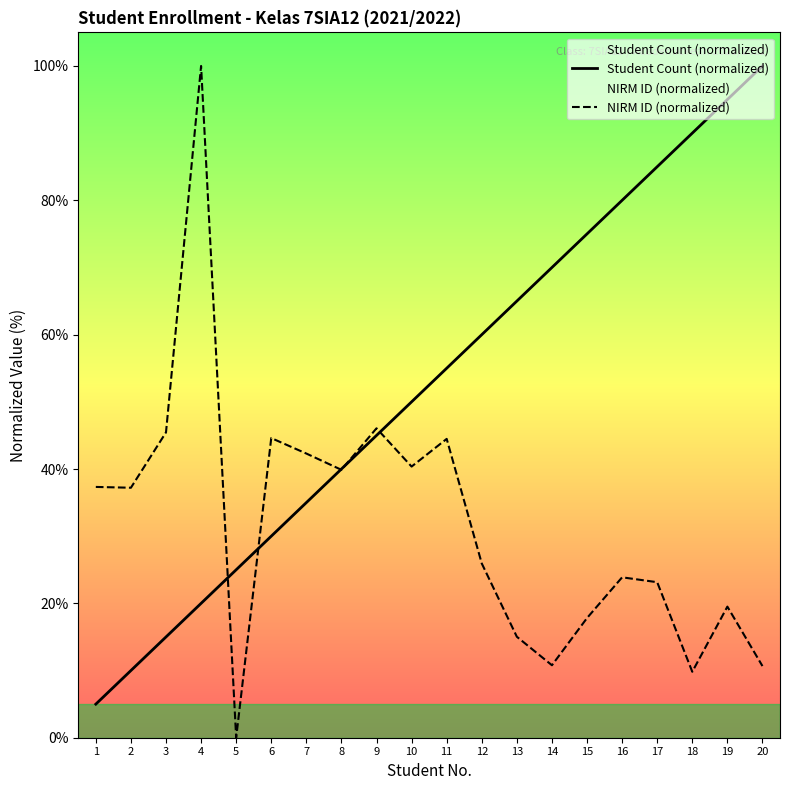

What is the sum of the Student Count (normalized) values at 14 and 18?

160.0